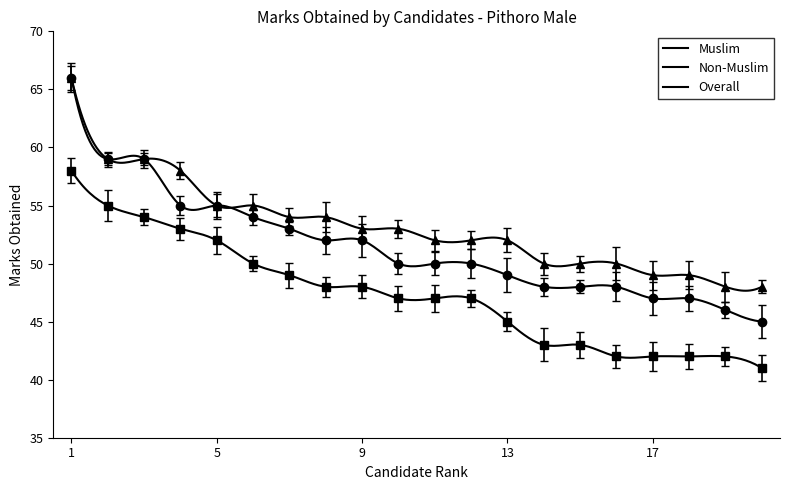

How many values in the Overall series are below 53?

10